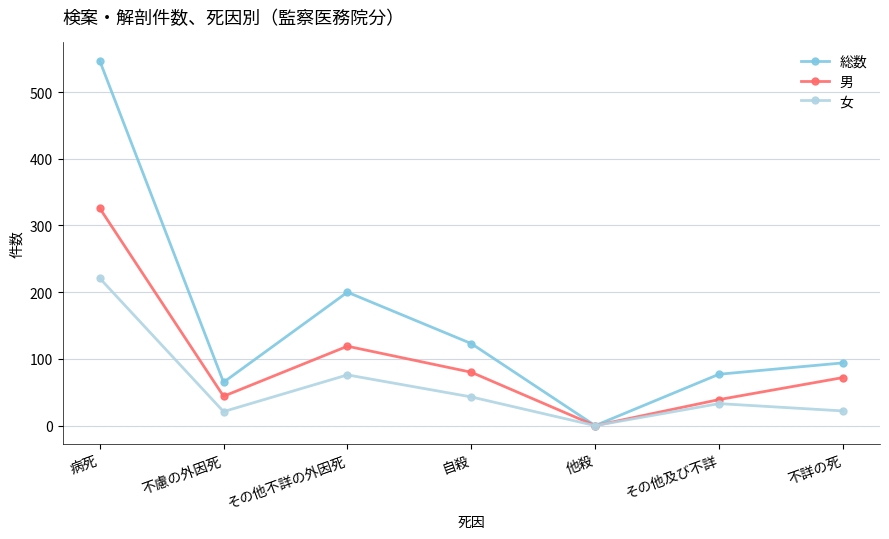

Count the number of categories in the chart.

7